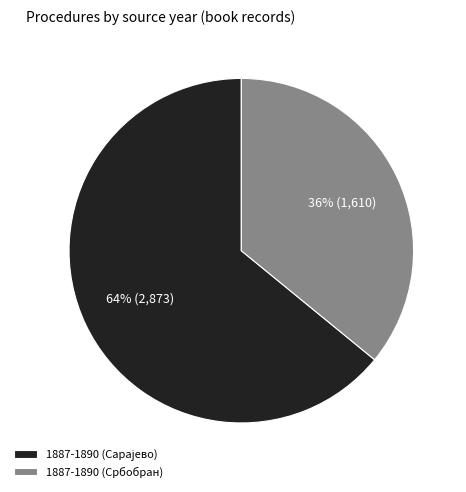

Does 1887-1890 (Србобран) account for over 50% of the chart?

No